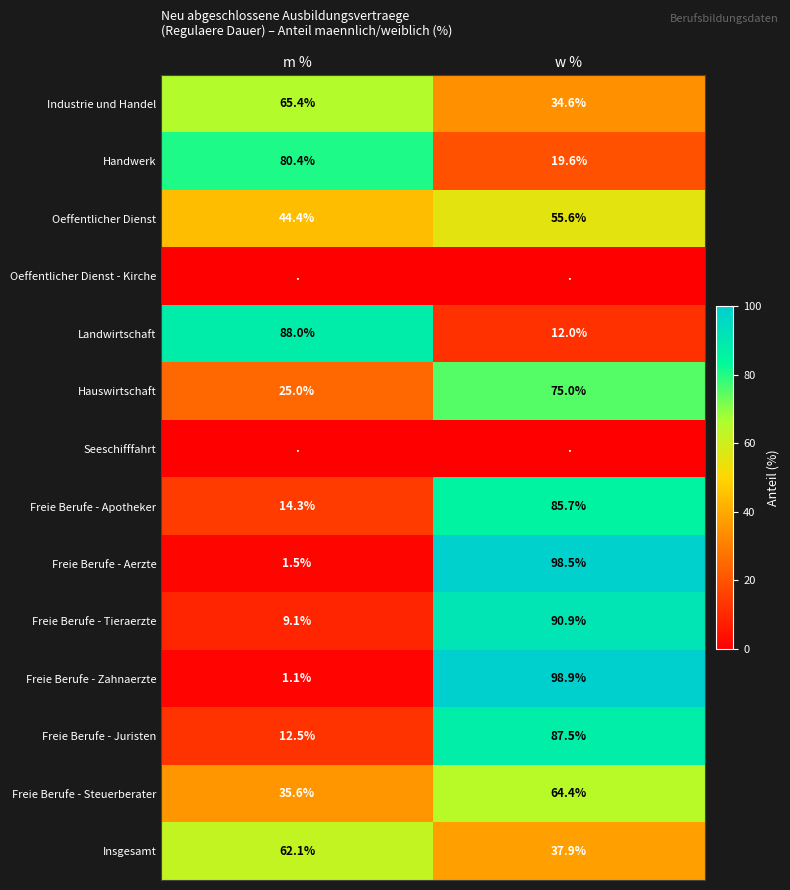

The Freie Berufe - Zahnaerzte series shows 1.1 at m %. True or false?

True